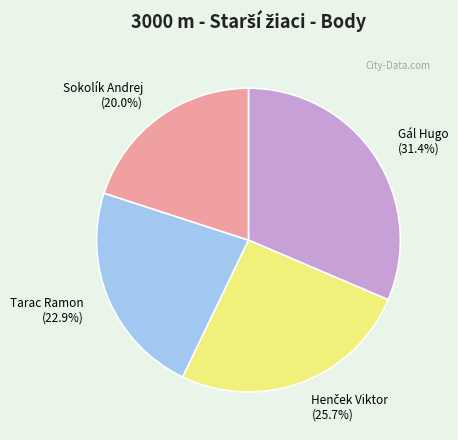

How much of the chart is everything except Tarac Ramon?

77.1%